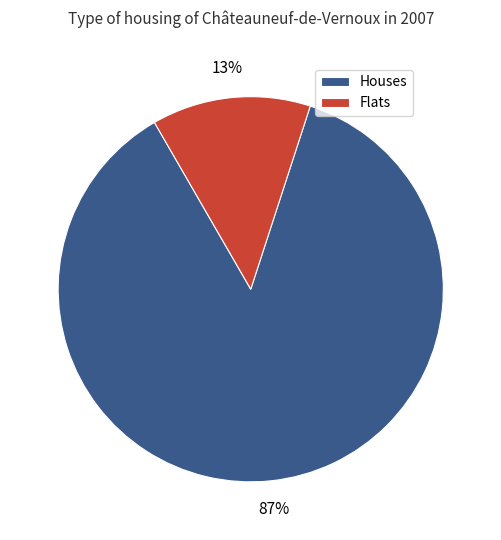

Rank the categories by value from lowest to highest.

Flats, Houses